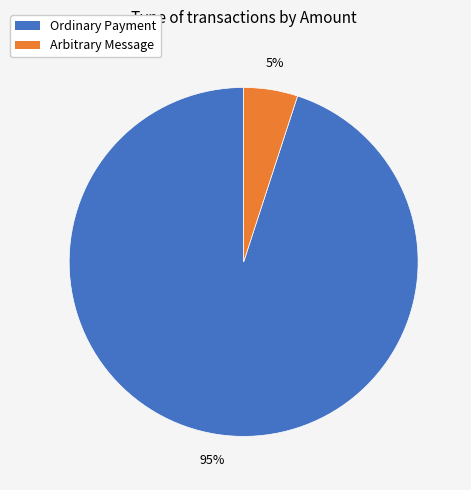

Count the number of slices in the pie.

2